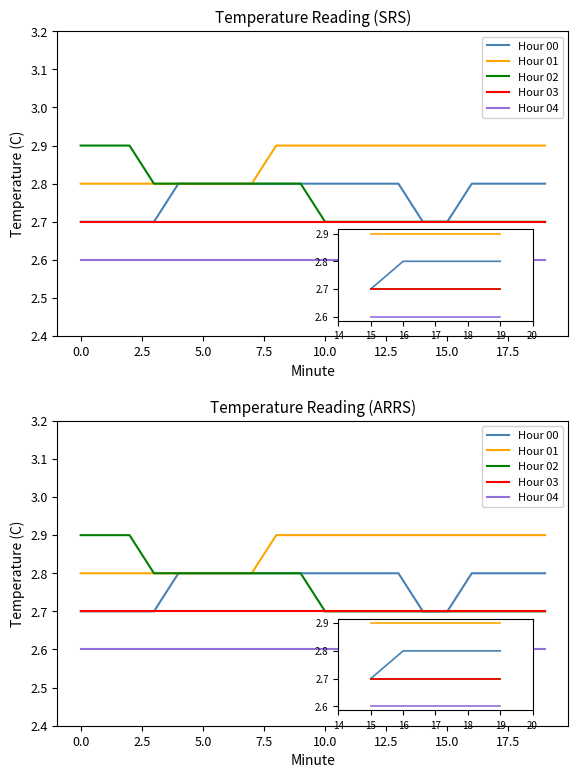

Reading left to right, what are all the values shown in this chart?

Hour 00: 2.7	2.7	2.7	2.7	2.8	2.8	2.8	2.8	2.8	2.8	2.8	2.8	2.8	2.8	2.7	2.7	2.8	2.8	2.8	2.8
Hour 01: 2.8	2.8	2.8	2.8	2.8	2.8	2.8	2.8	2.9	2.9	2.9	2.9	2.9	2.9	2.9	2.9	2.9	2.9	2.9	2.9
Hour 02: 2.9	2.9	2.9	2.8	2.8	2.8	2.8	2.8	2.8	2.8	2.7	2.7	2.7	2.7	2.7	2.7	2.7	2.7	2.7	2.7
Hour 03: 2.7	2.7	2.7	2.7	2.7	2.7	2.7	2.7	2.7	2.7	2.7	2.7	2.7	2.7	2.7	2.7	2.7	2.7	2.7	2.7
Hour 04: 2.6	2.6	2.6	2.6	2.6	2.6	2.6	2.6	2.6	2.6	2.6	2.6	2.6	2.6	2.6	2.6	2.6	2.6	2.6	2.6